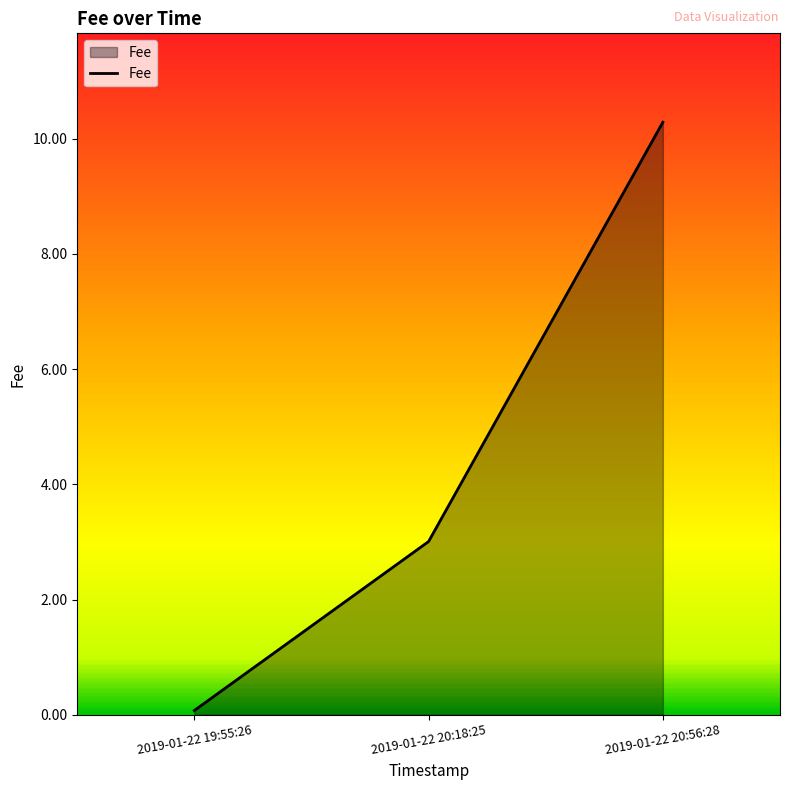

Which category has the lowest value across all series?

2019-01-22 19:55:26